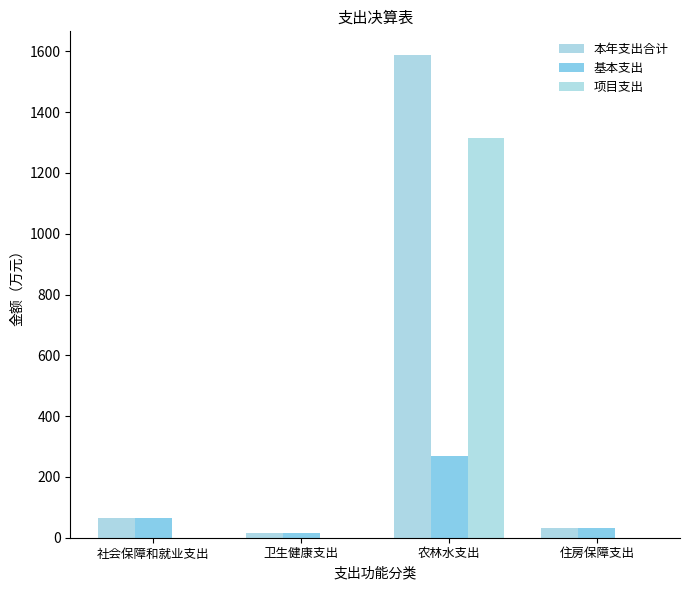

What is the sum of all 项目支出 values?

1316.3